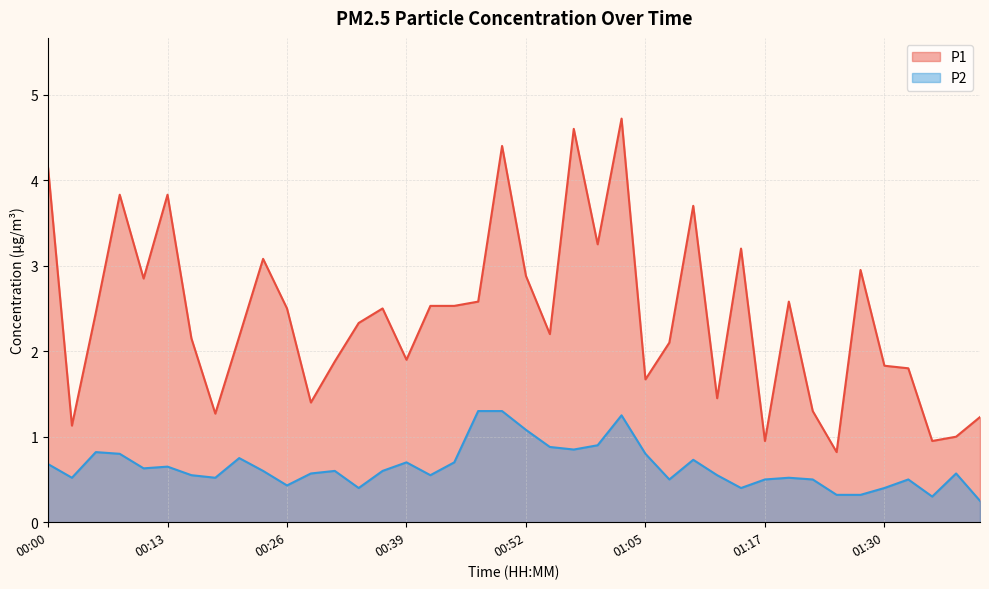

What is the total value across all series at 00:15?

2.7